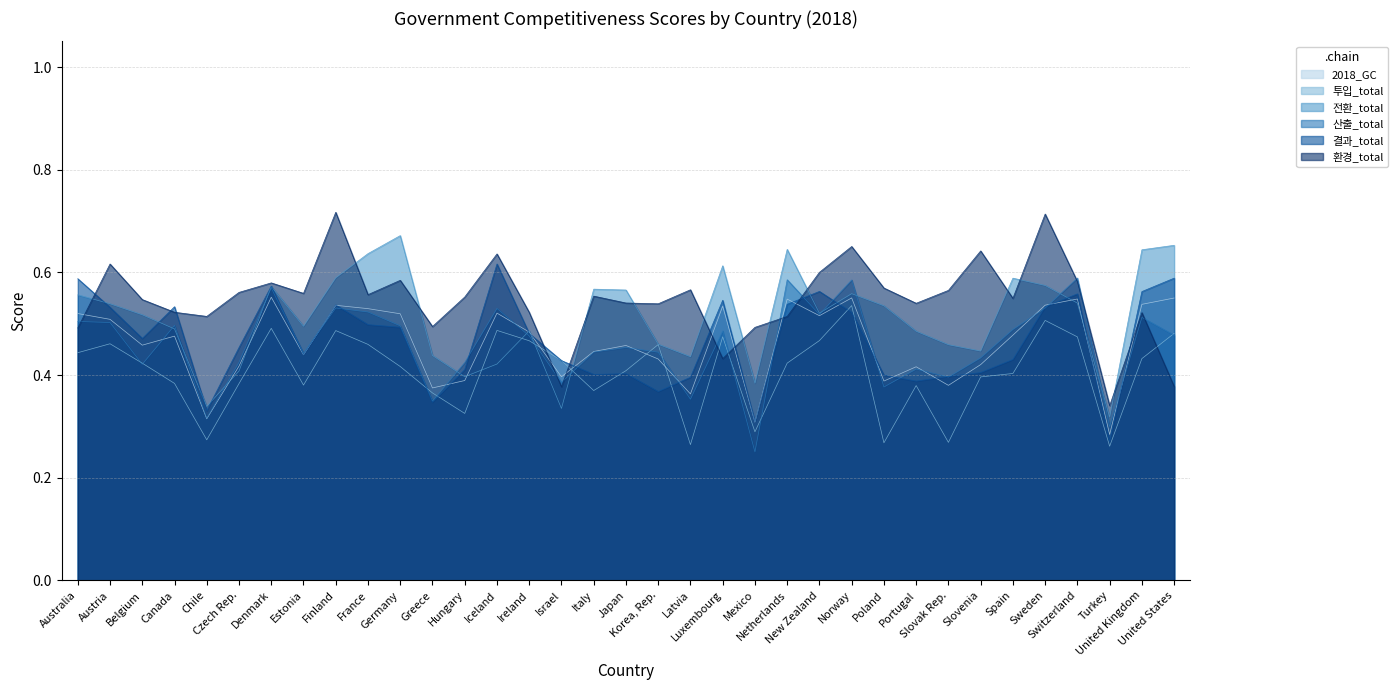

What is the label of the 10th point from the right?

Poland